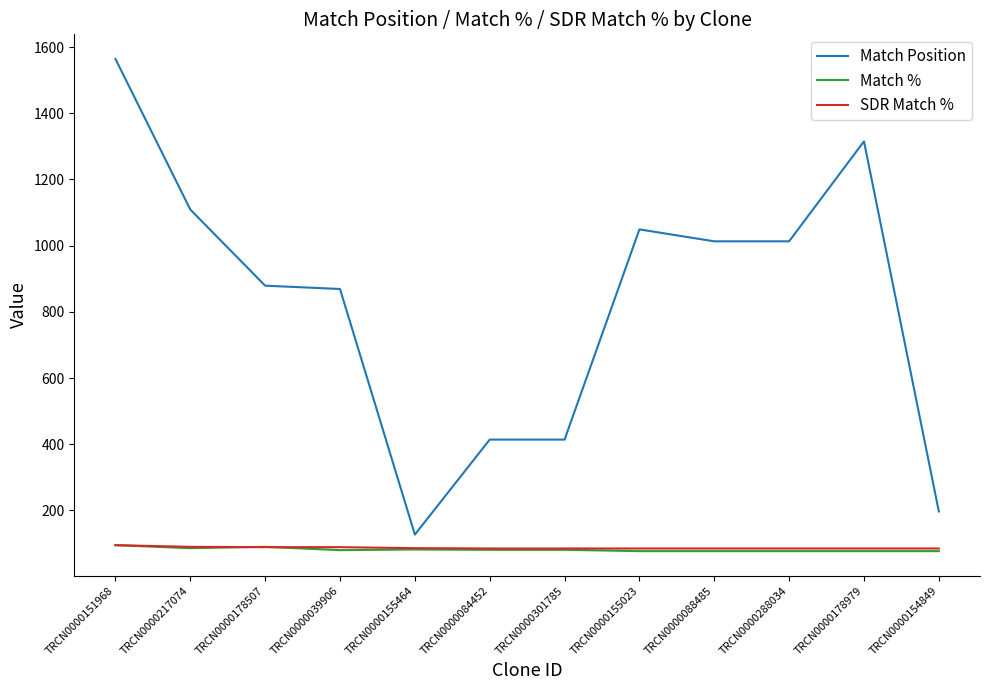

What is the spread (max minus min) of values at TRCN0000155023?

972